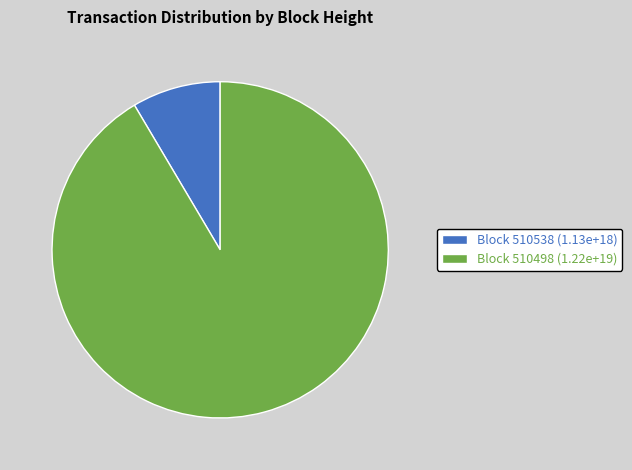

How many slices are in this pie chart?

2